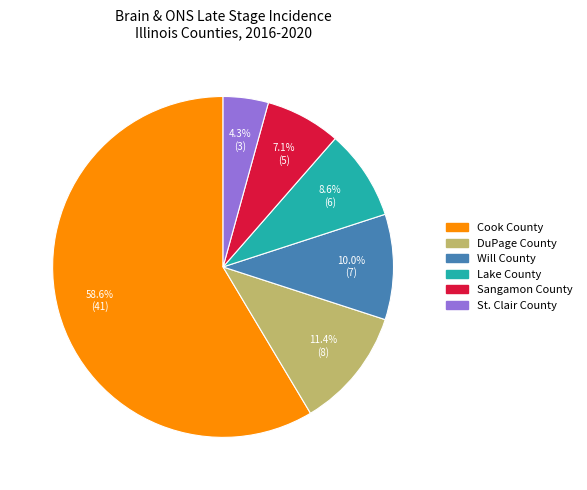

To the nearest percent, what is the difference between the largest and smallest slice percentages?

54%